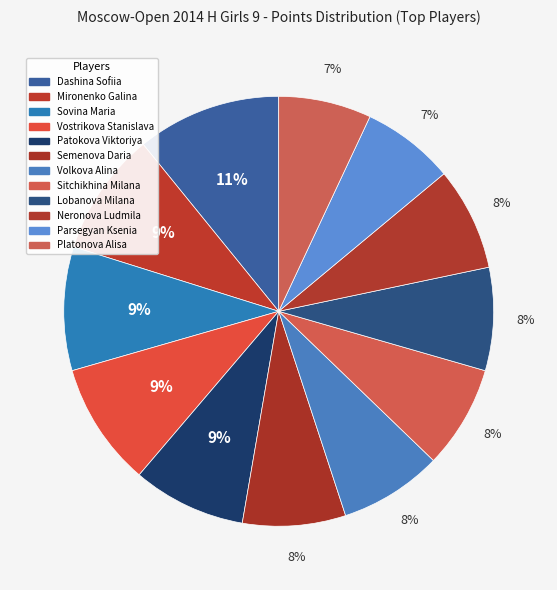

The Lobanova Milana slice represents 19% of the pie. True or false?

False